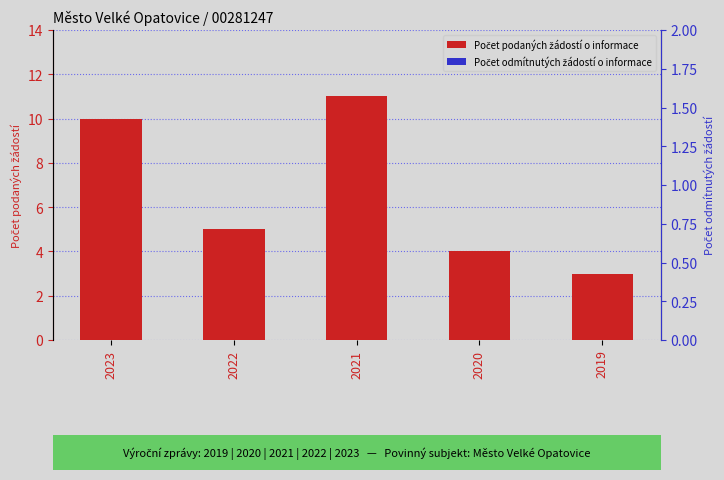

Which category has the lowest value across all series?

2023